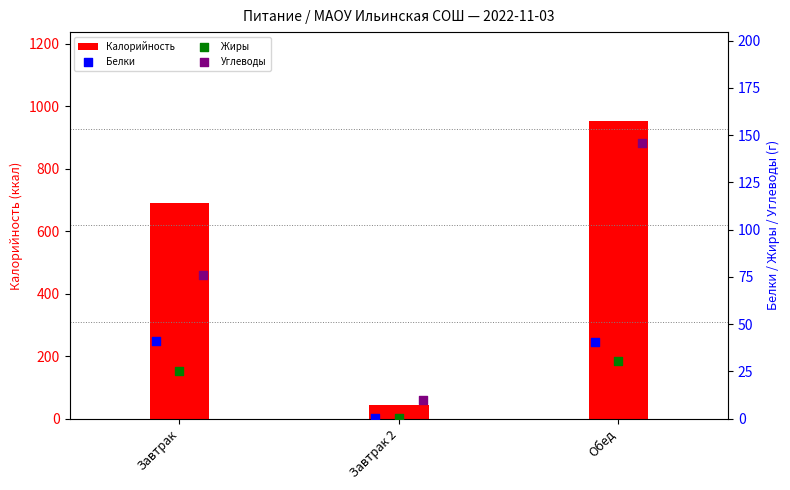

Which series reaches the maximum Y coordinate?

Калорийность